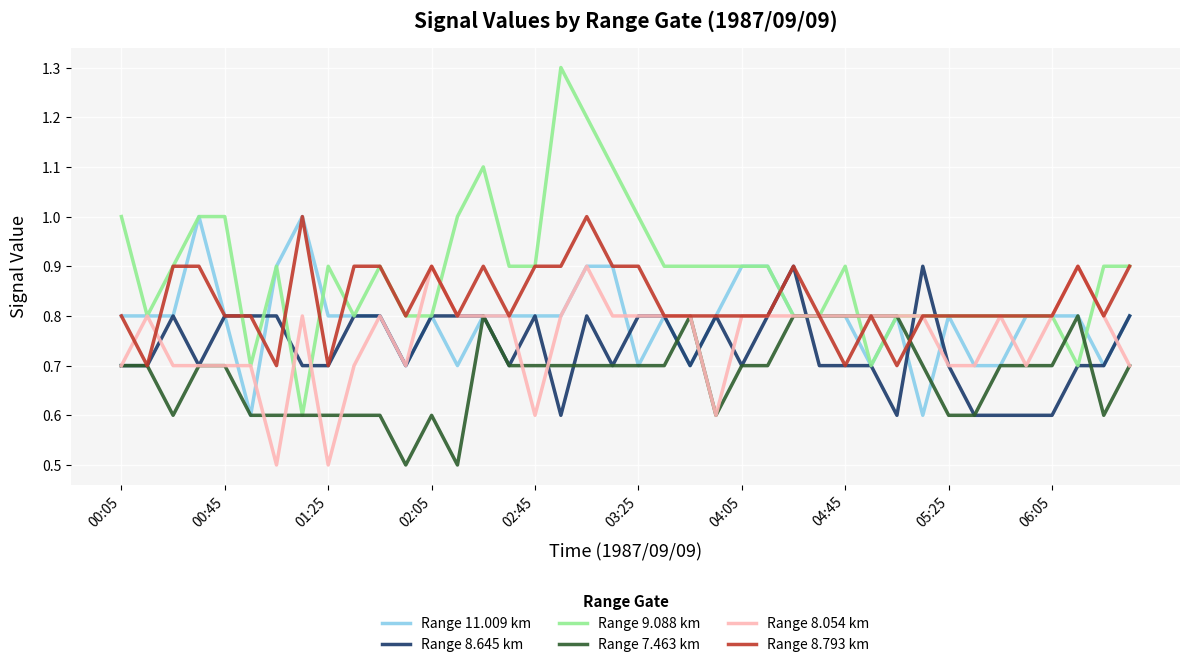

How many Range 9.088 km values are between 0 and 1?

36